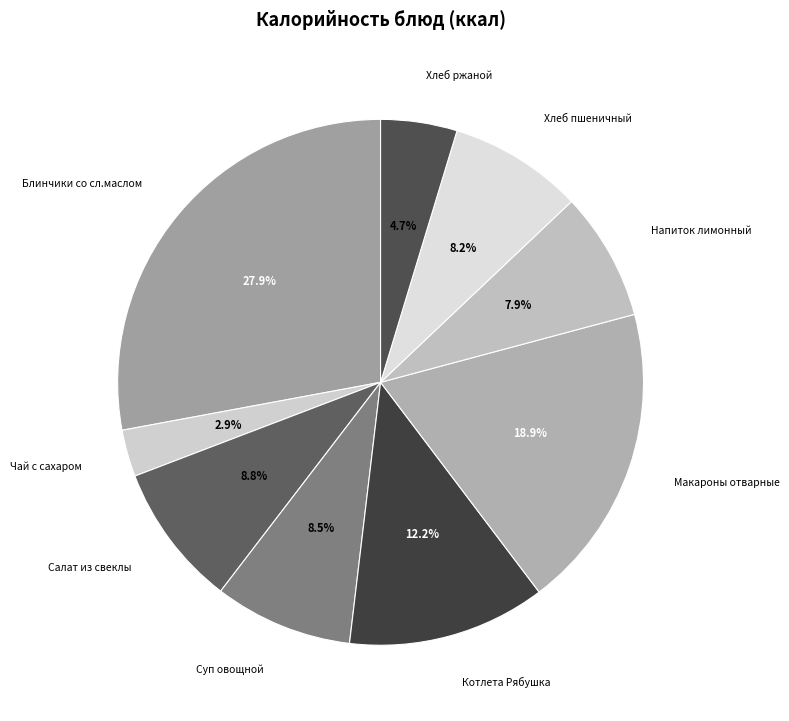

Is there any slice that represents more than half of the pie?

No